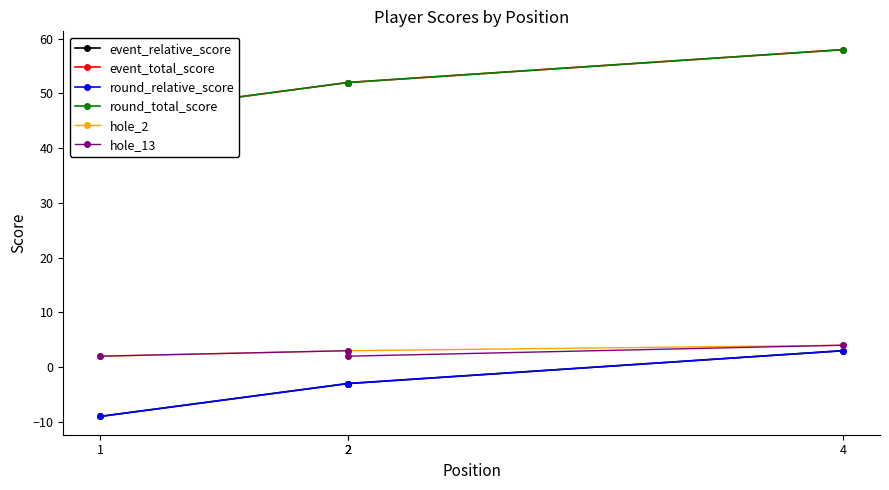

What is the greatest value displayed?

58